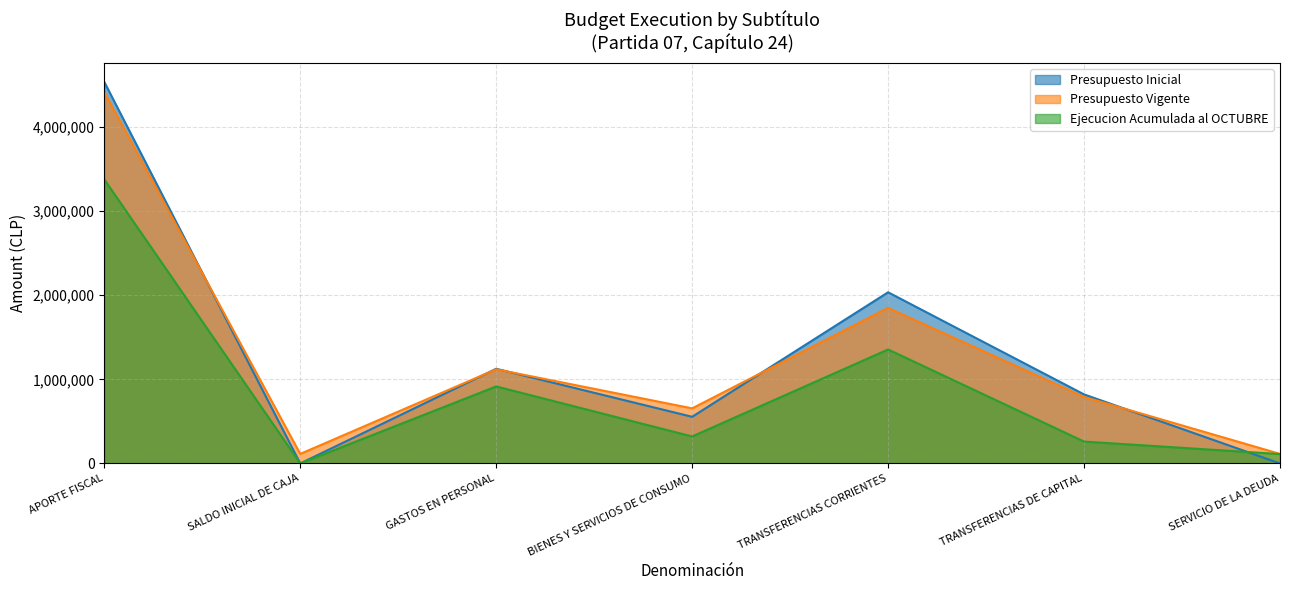

How many interior local valleys does the Presupuesto Vigente series have?

2